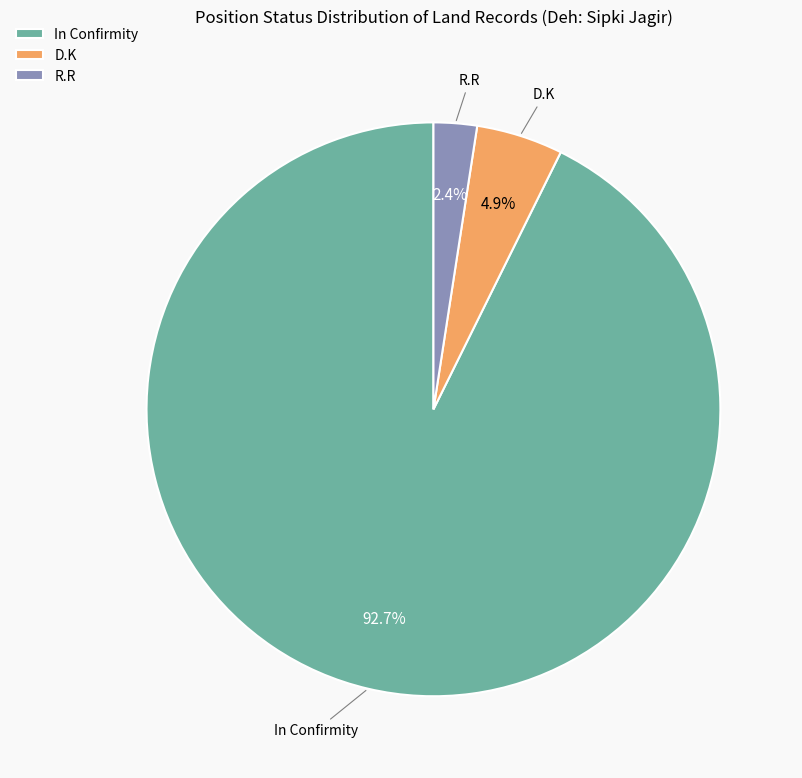

Is it true that R.R is 2% of the pie?

True